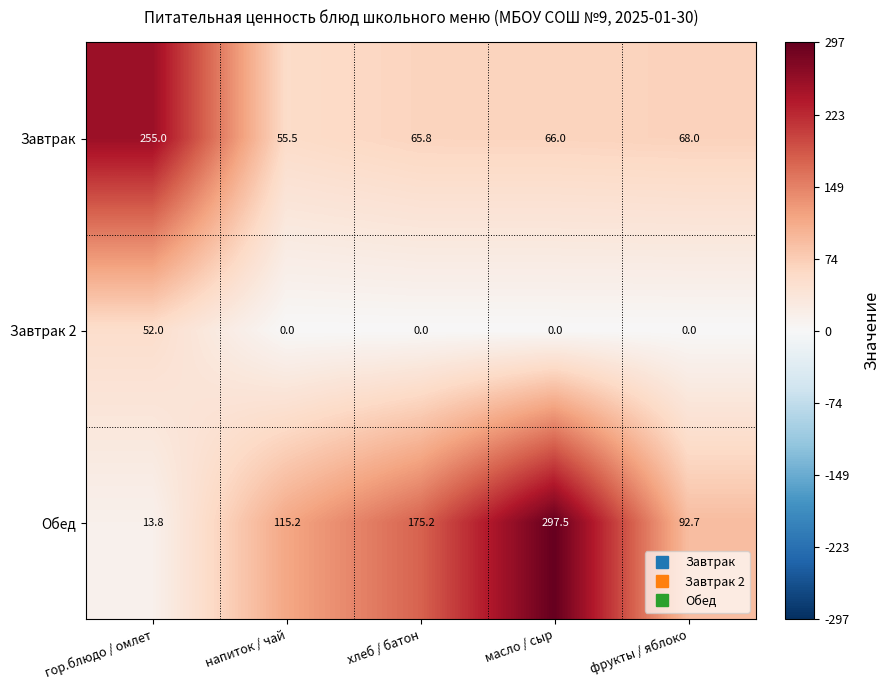

What is the difference between the highest and lowest values at фрукты / яблоко?

92.7